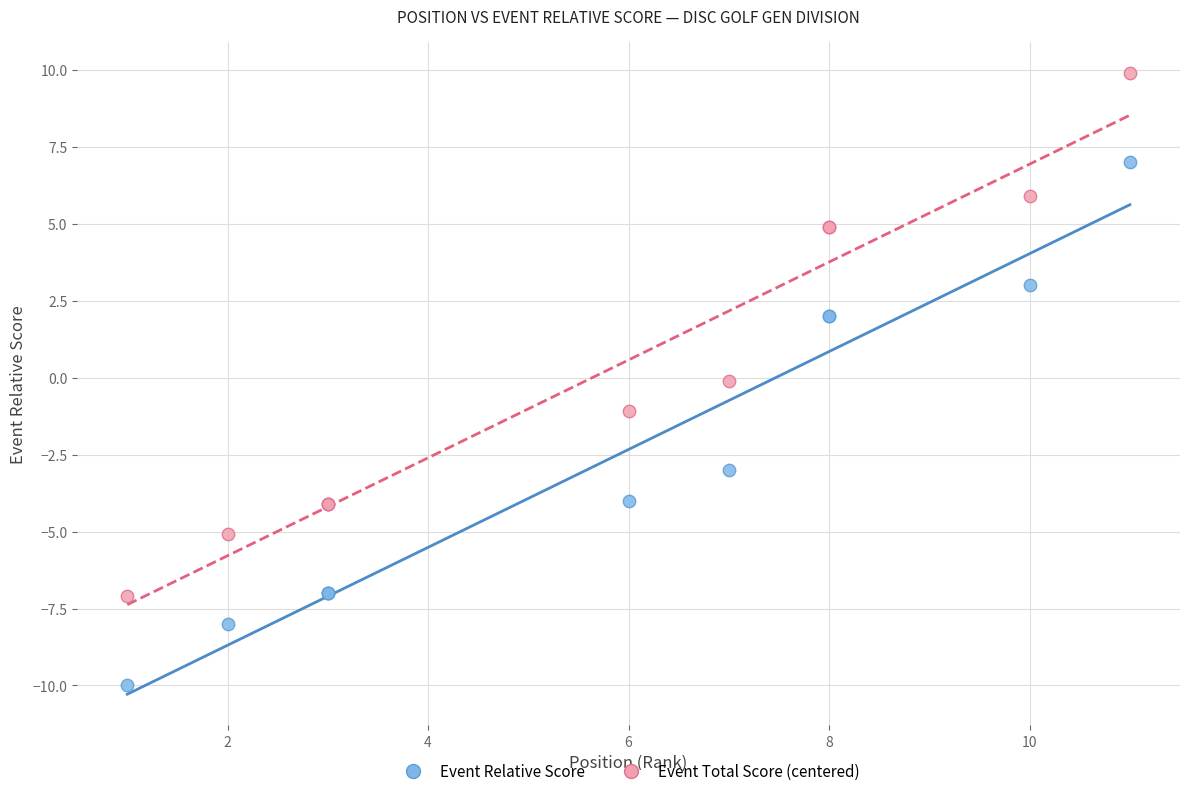

What are all the series names shown in the legend?

Event Relative Score, Event Total Score (centered)